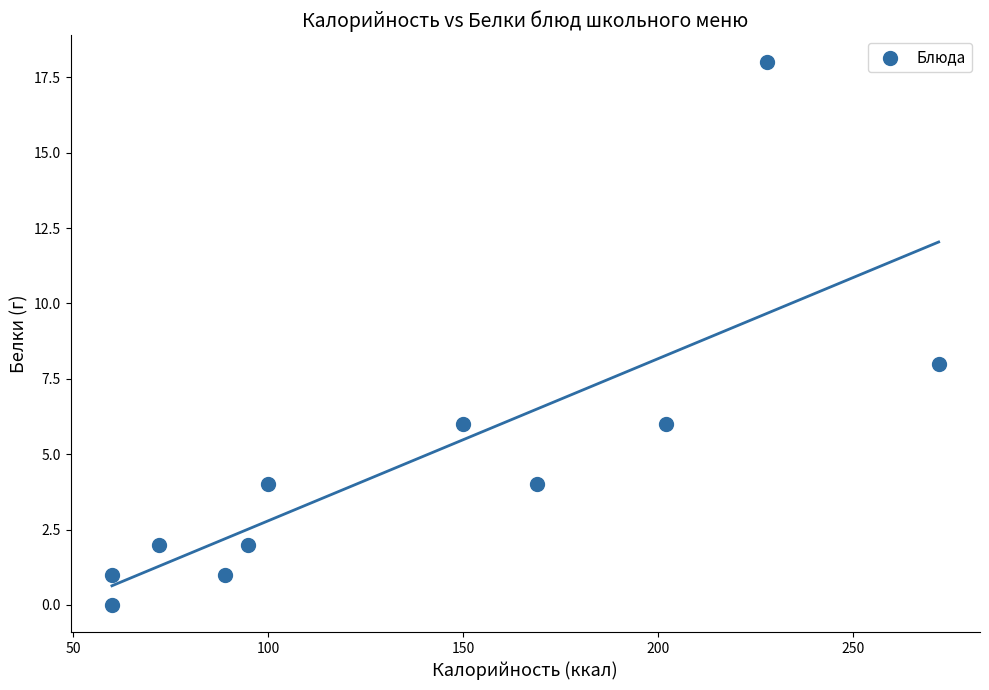

What Y value in the scatter plot is closest to 9?

8